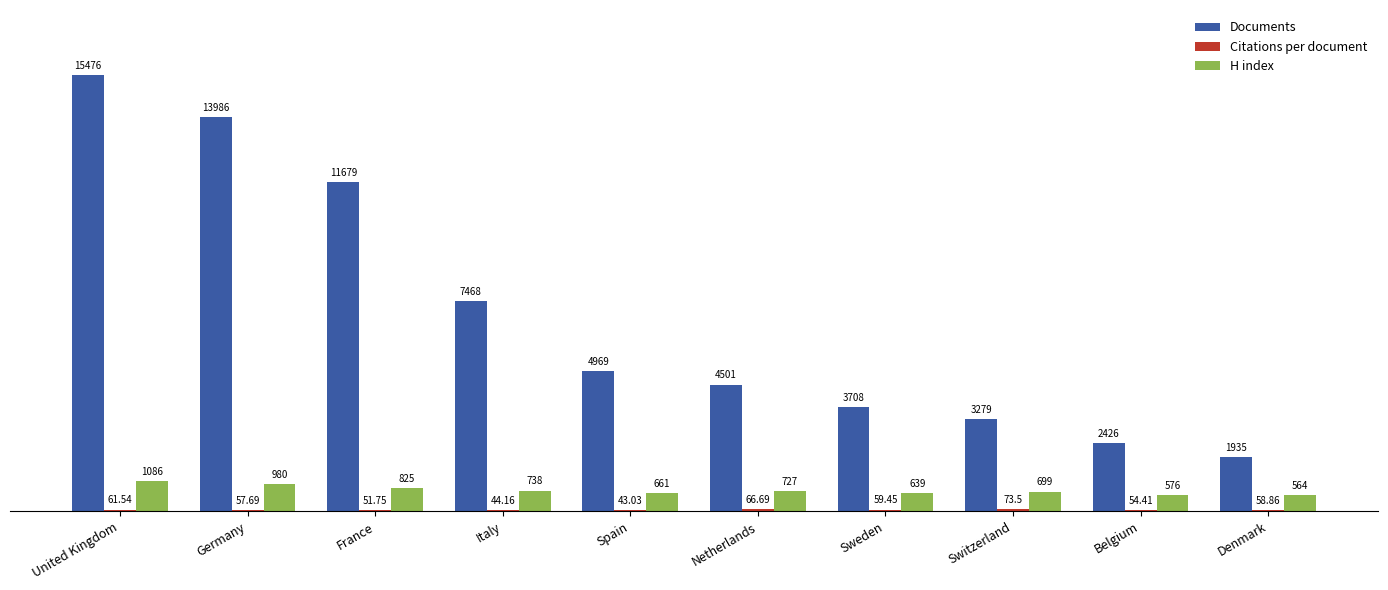

How many distinct data groups are displayed?

3